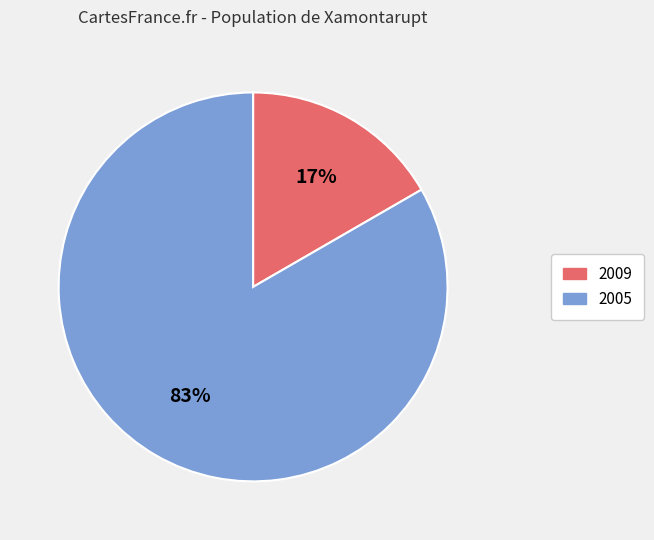

Between 2009 and 2005, which is larger?

2005